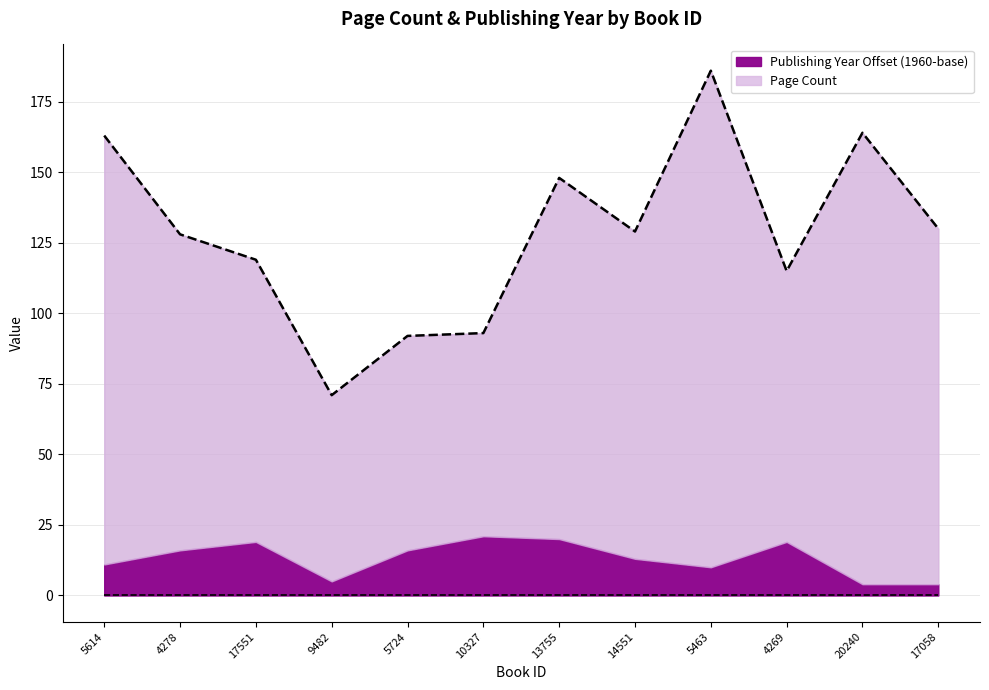

How many interior local valleys (lower than both neighbors) does the data have?

3